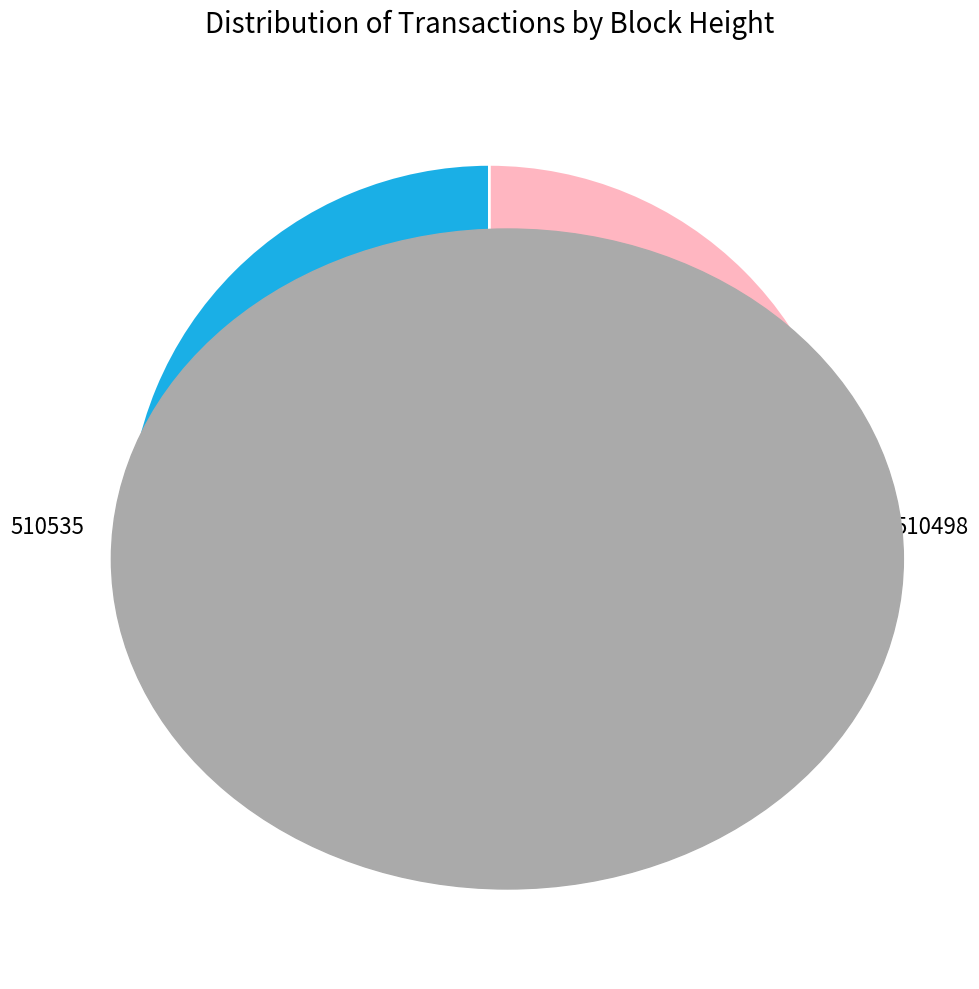

Count the number of slices in the pie.

2